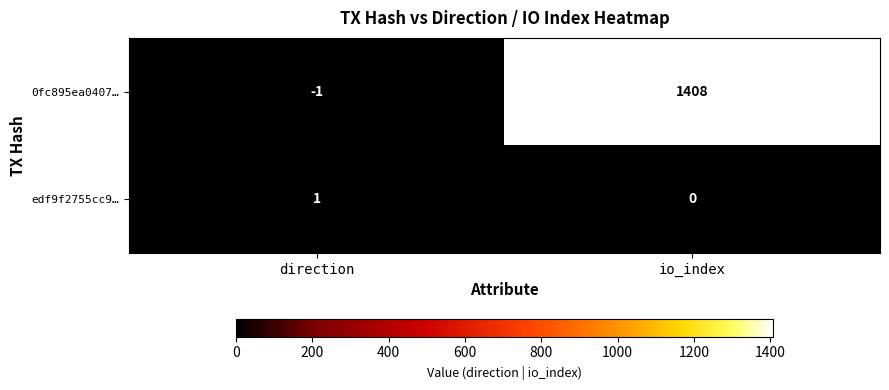

Rank the series at direction from highest to lowest value.

edf9f2755cc9…, 0fc895ea0407…